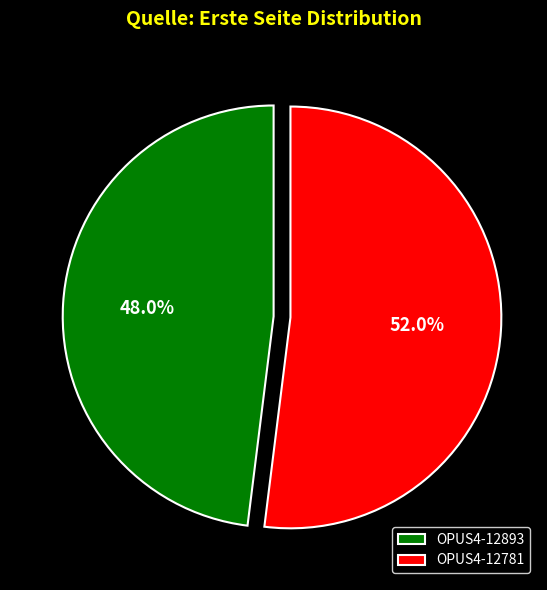

Does OPUS4-12893 represent more than half of the total?

No